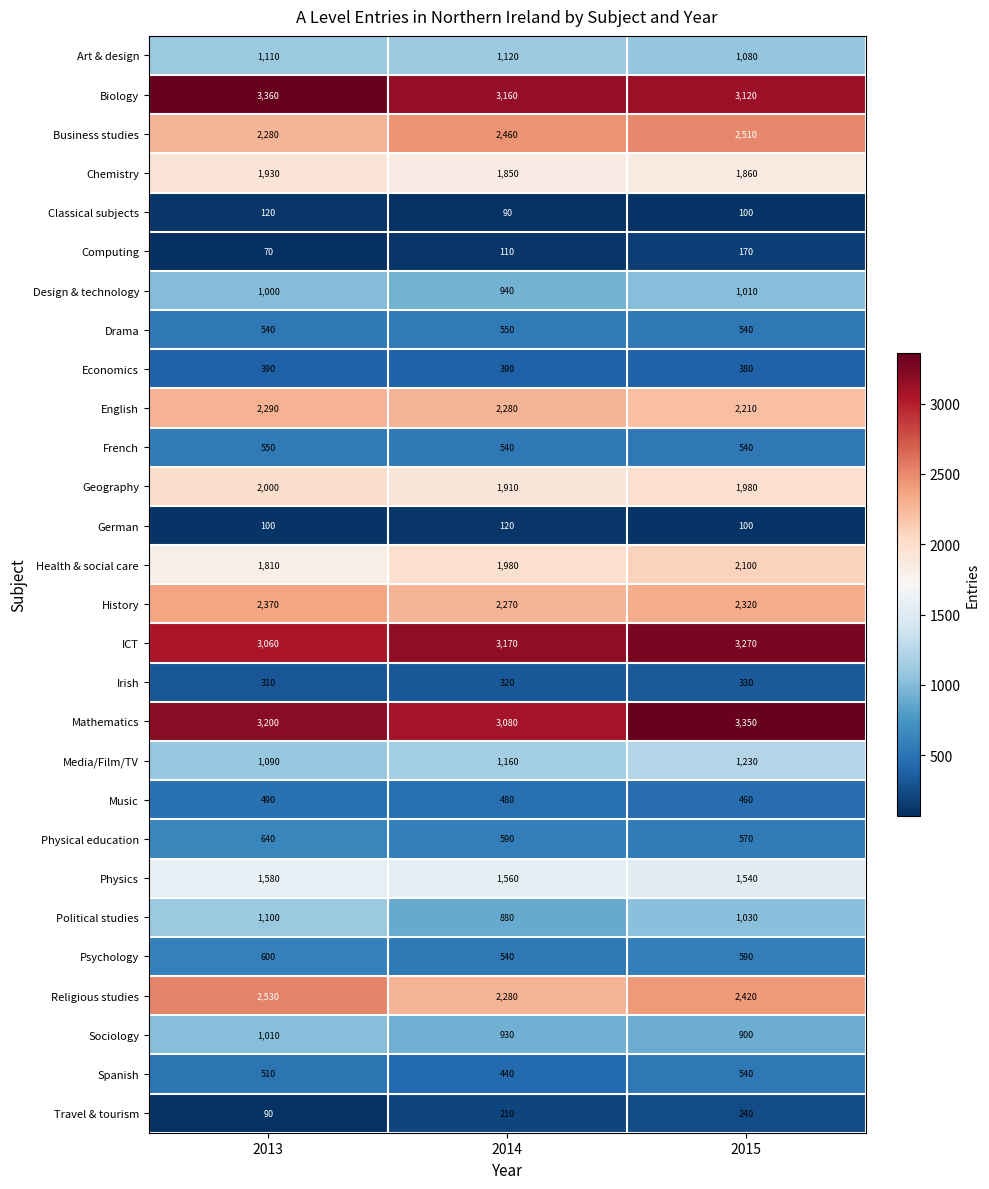

Which series changed the most between 2013 and 2014?

Religious studies